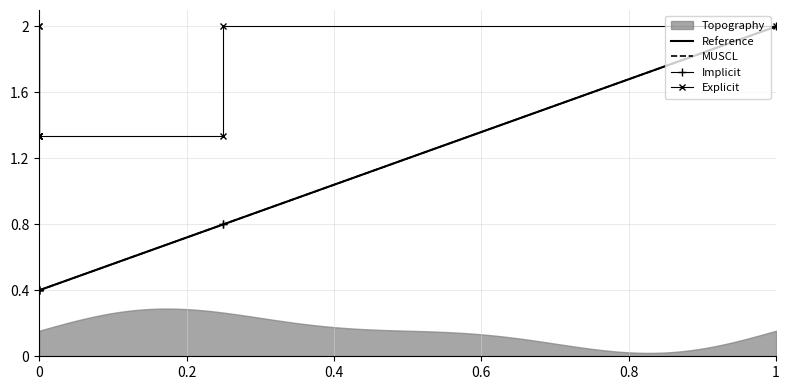

What is the label of the 10th point from the left?

1